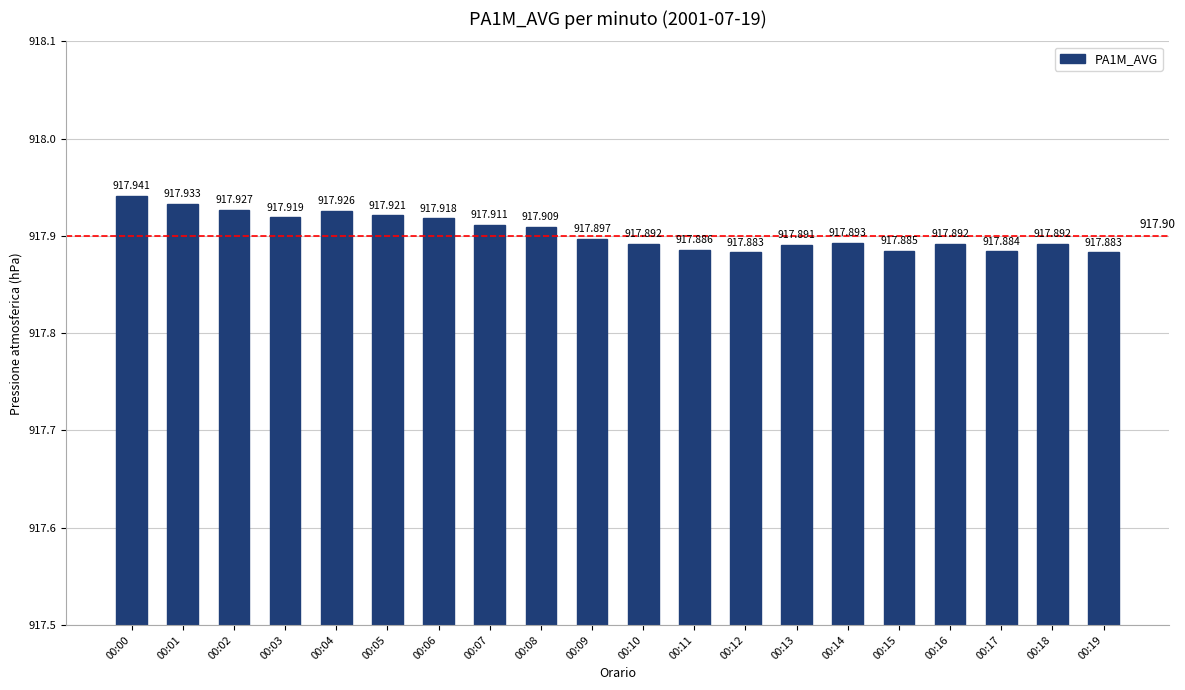

Between 00:09 and 00:19, which is larger?

00:09